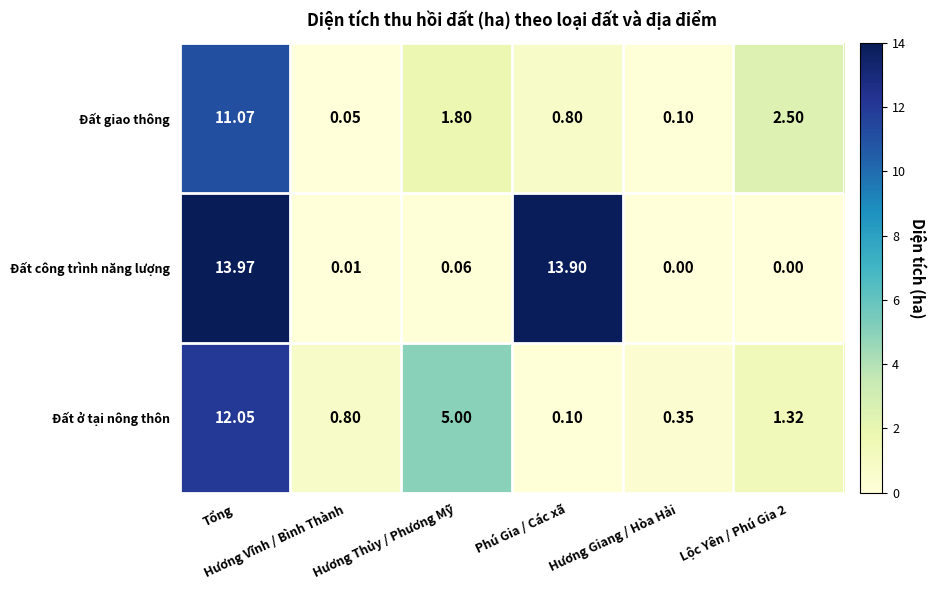

Which series has the largest total across all categories?

Đất công trình năng lượng